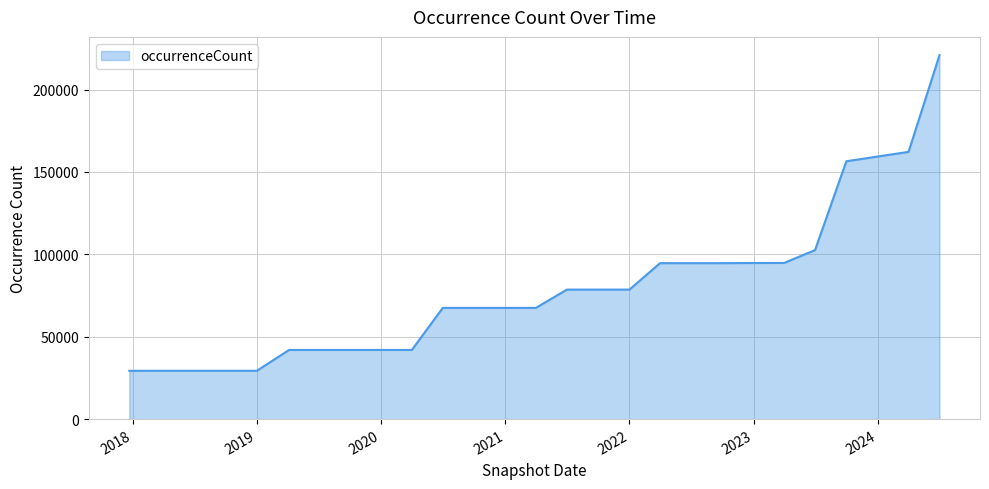

What is the difference between the maximum and minimum values?

191628